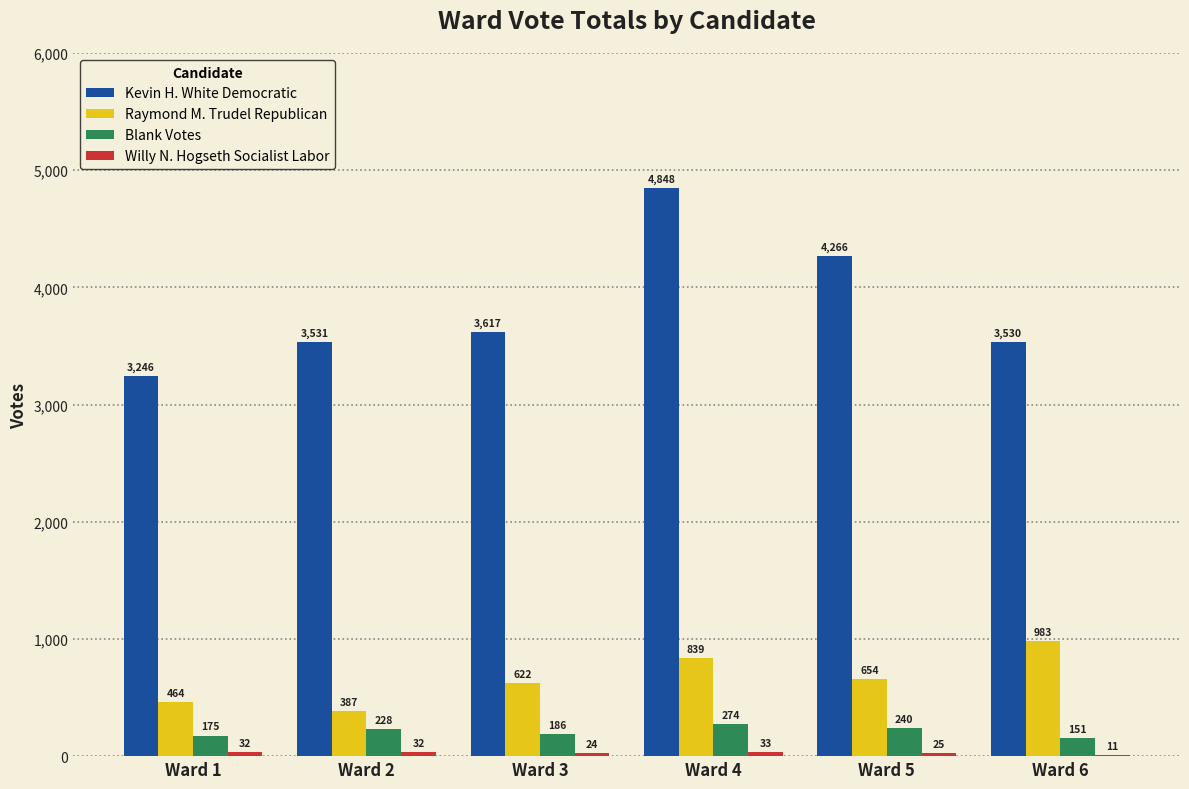

What is the total value across all series at Ward 1?

3917